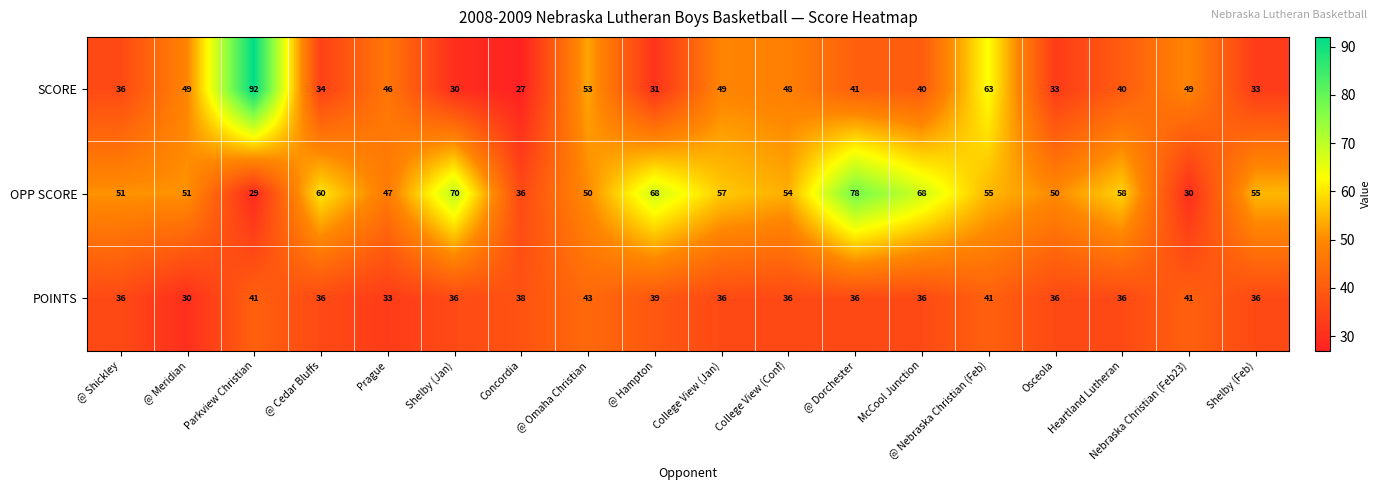

What is the sum of the OPP SCORE values at Shelby (Feb) and @ Cedar Bluffs?

115